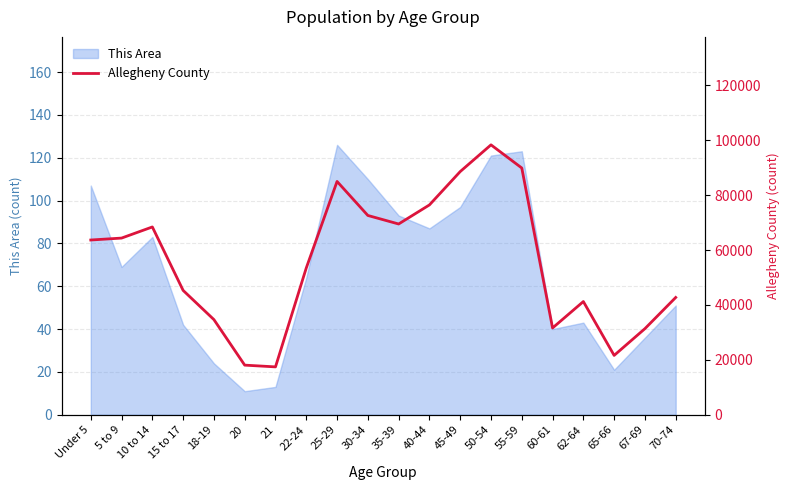

Reading left to right, extract all data points from this chart.

Under 5=63640	5 to 9=64343	10 to 14=68396	15 to 17=45284	18-19=34651	20=18069	21=17434	22-24=53459	25-29=84969	30-34=72580	35-39=69476	40-44=76418	45-49=88566	50-54=98299	55-59=89867	60-61=31609	62-64=41229	65-66=21613	67-69=31355	70-74=42716